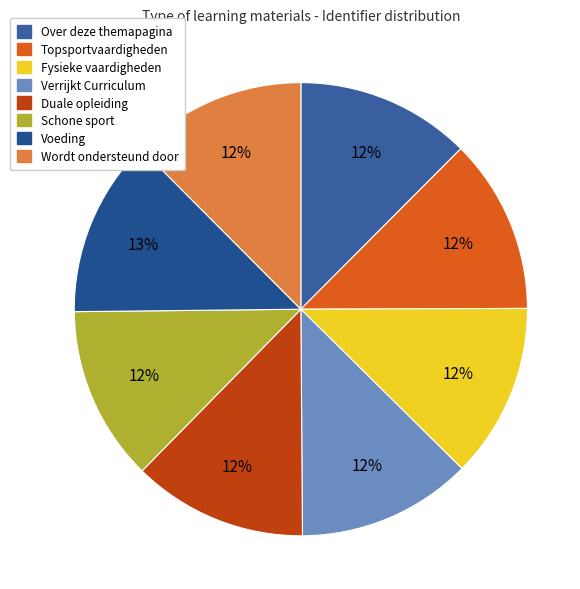

How many segments does this pie chart have?

8